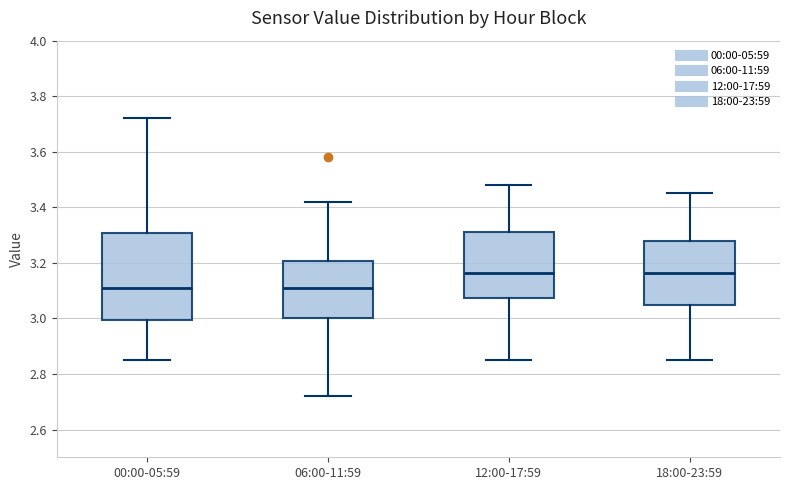

Reading left to right, transcribe this box plot: for each box, give where its median line is, the range the box spans, and where its two whiskers end, as read against the y-axis. The values are not printed on the chart, so give them approximately, as read against the axis.

00:00-05:59: median 3.12, box 3.00 to 3.30, whiskers 2.86 to 3.72
06:00-11:59: median 3.12, box 3.00 to 3.20, whiskers 2.72 to 3.42
12:00-17:59: median 3.16, box 3.08 to 3.32, whiskers 2.86 to 3.48
18:00-23:59: median 3.16, box 3.06 to 3.28, whiskers 2.86 to 3.46